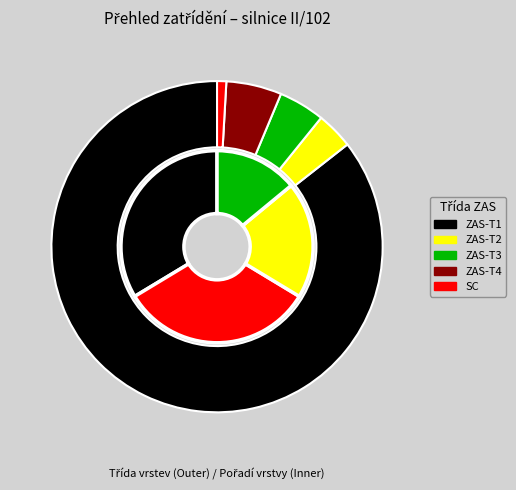

Between ZAS-T4 and ZAS-T1, which is larger?

ZAS-T1